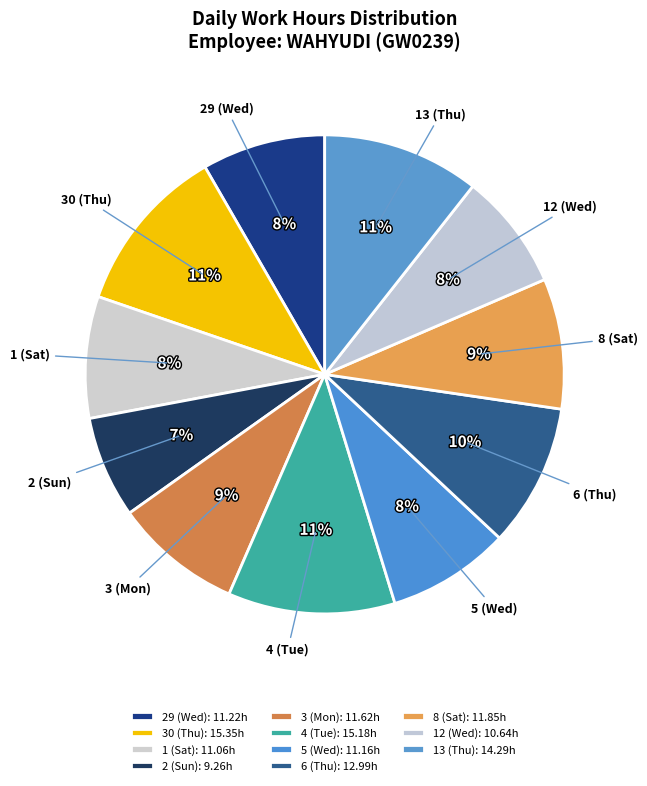

Is it true that 3 (Mon) is 18% of the pie?

False